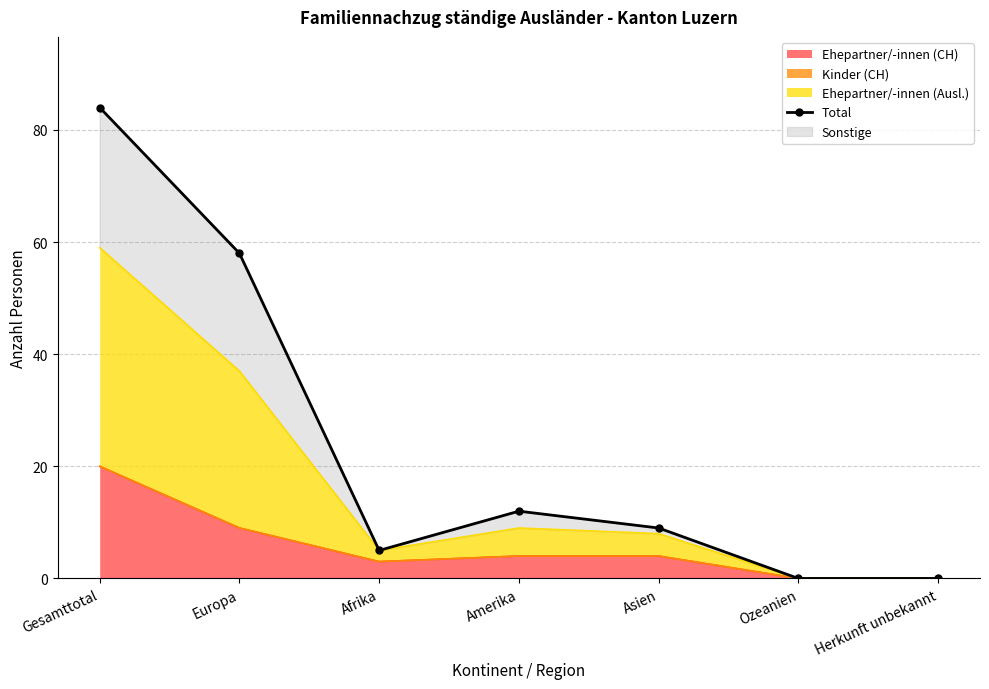

The value at Europa is 58. True or false?

True